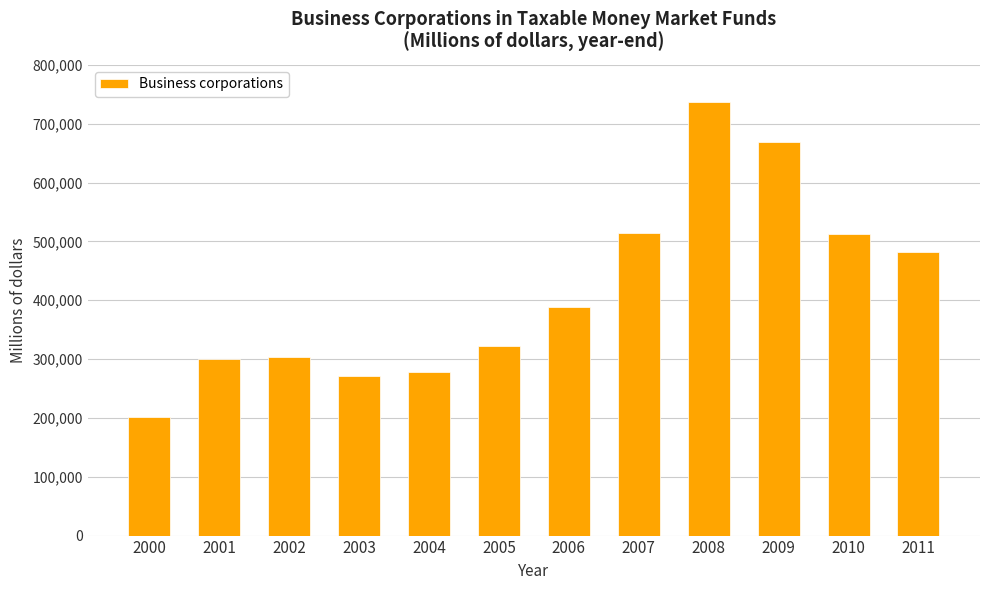

What is the sum of the values at 2003 and 2002?

573617